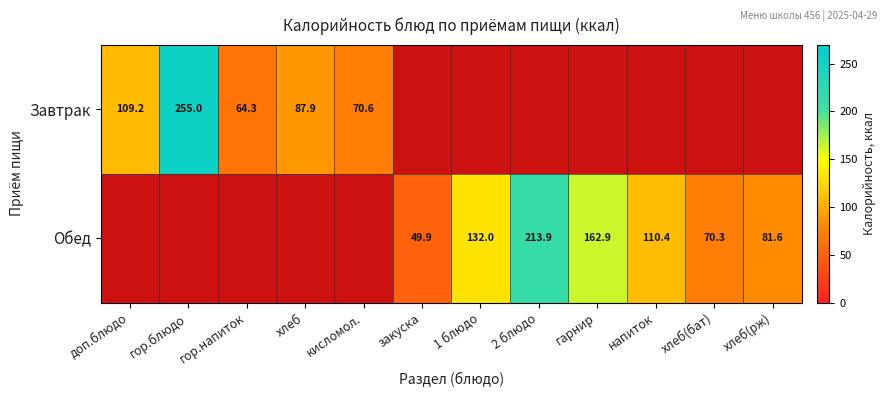

Is it true that Обед equals 162.9 at гарнир?

True